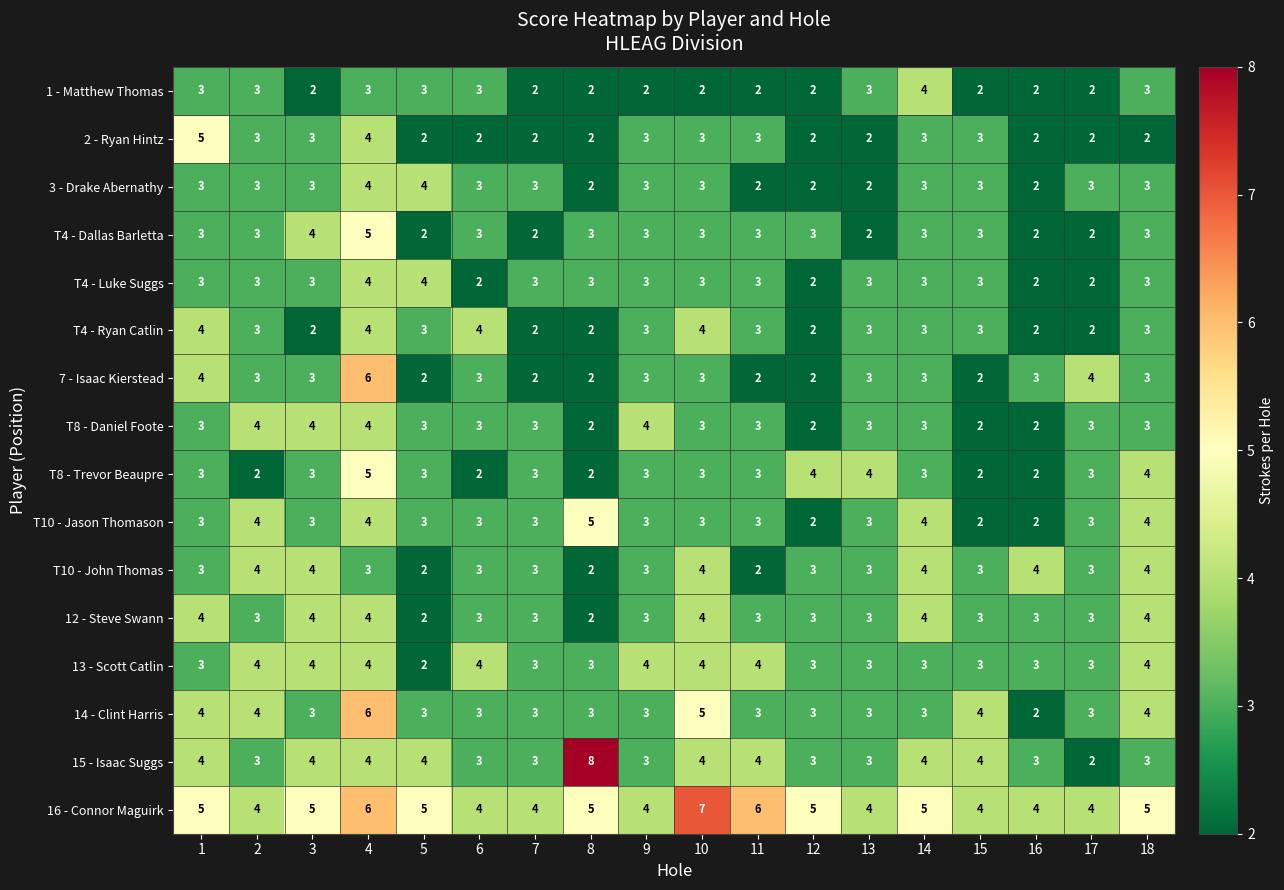

At which category does the chart reach its peak across all series?

8